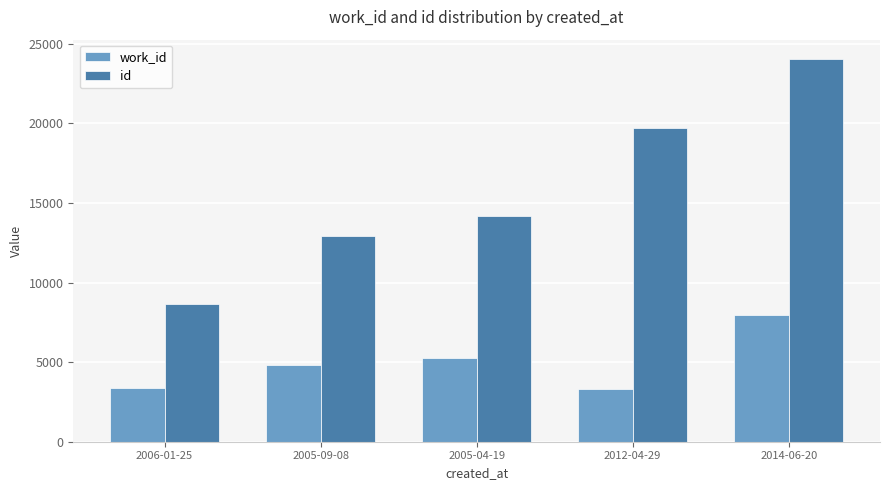

What is the sum of all work_id values?

24780